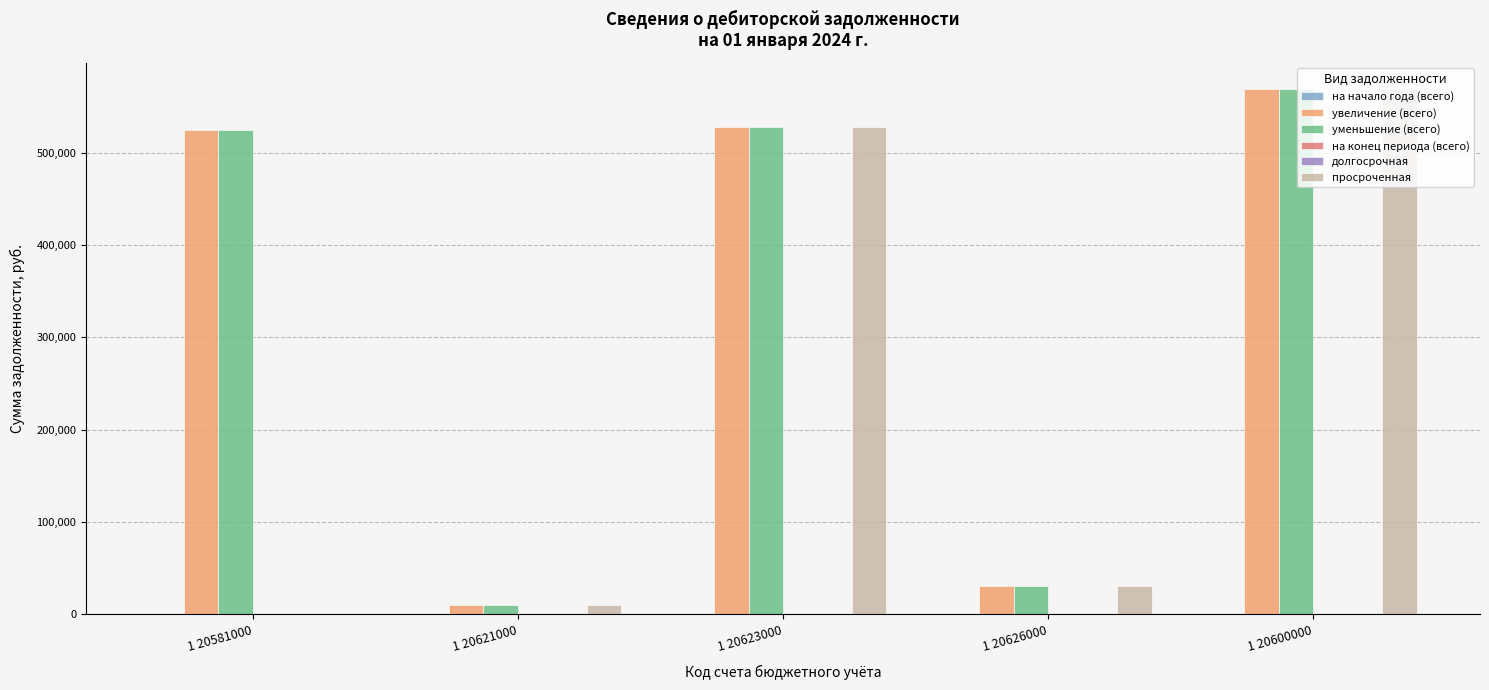

Is the value of на начало года (всего) at 1 20623000 greater than the value of просроченная at 1 20581000?

No